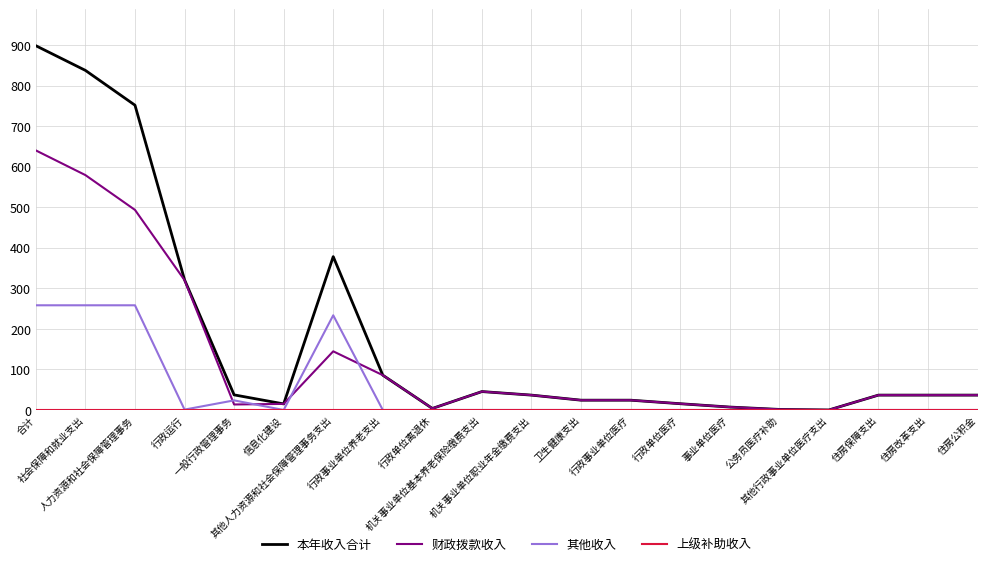

What is the value of the 财政拨款收入 point at the 6th from the left?

15.0